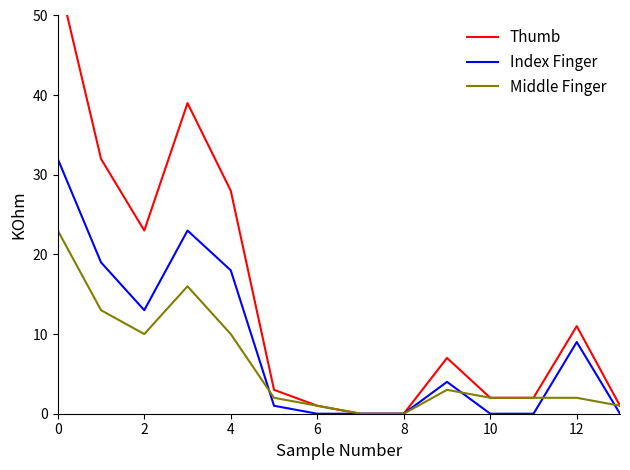

The value of Index Finger at 10 is 0. True or false?

True